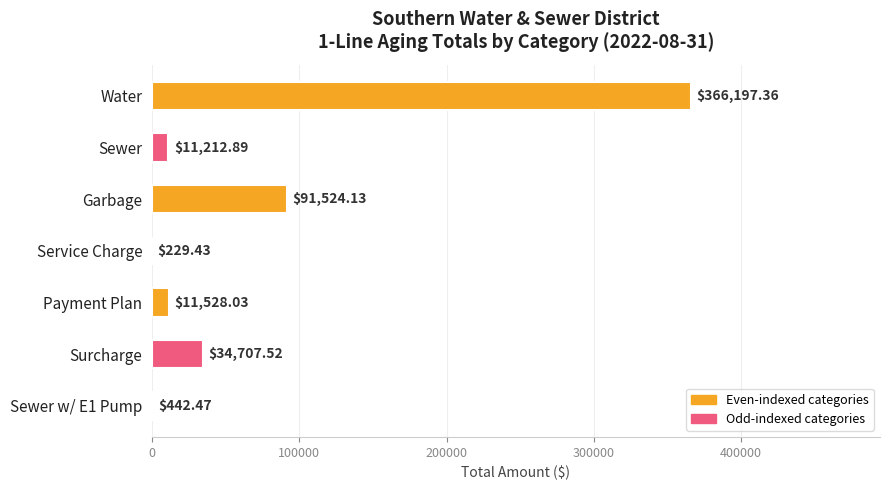

How many distinct data groups are displayed?

1